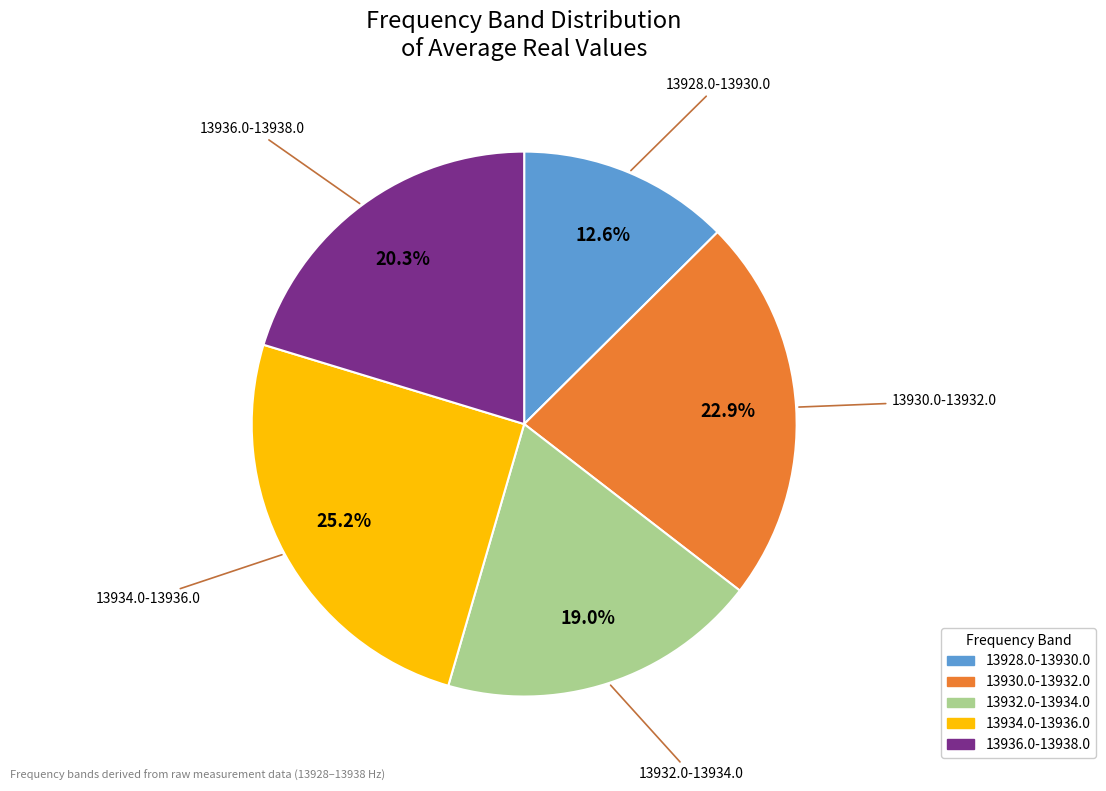

To the nearest percent, what is the difference between the largest and smallest slice percentages?

13%